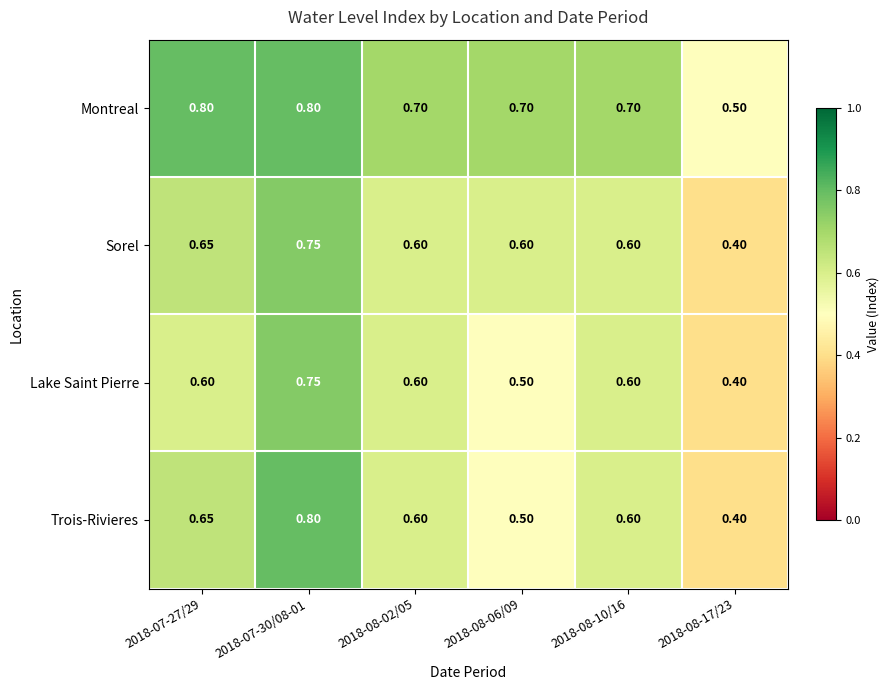

Between 2018-07-30/08-01 and 2018-08-10/16, which series saw the biggest shift?

Trois-Rivieres